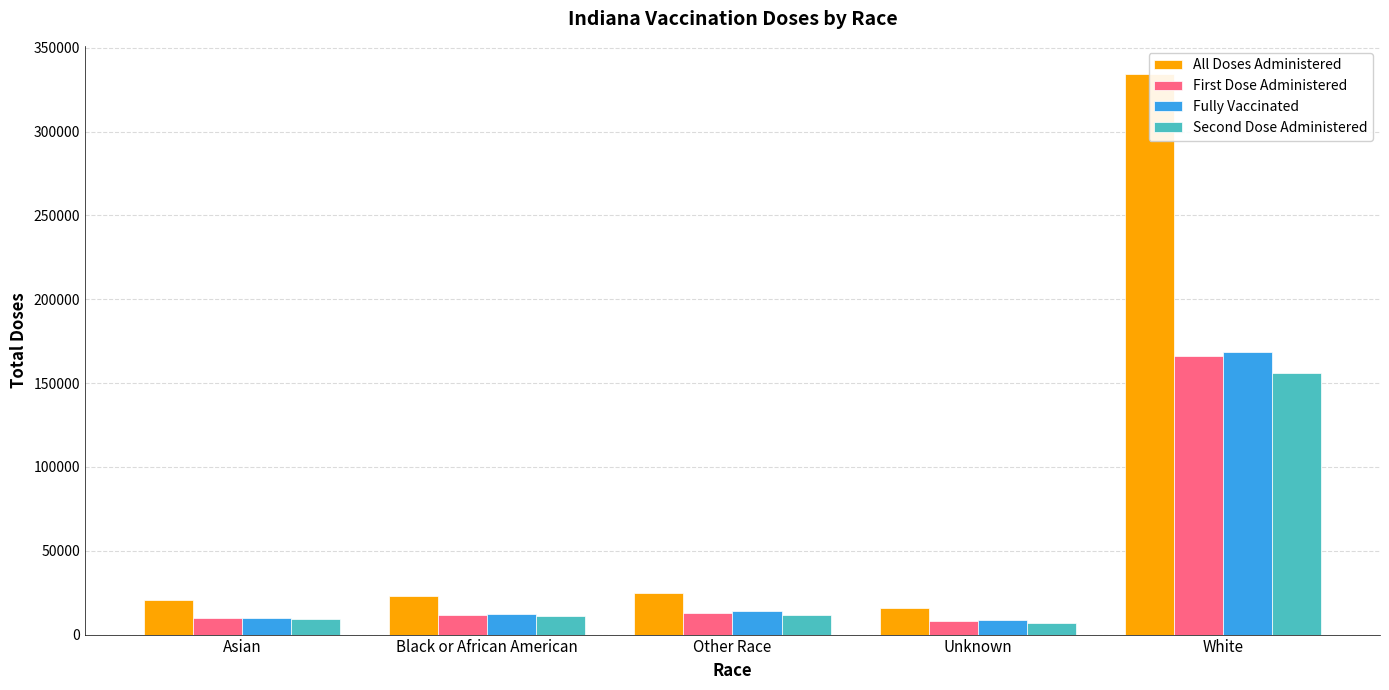

Rank the categories by All Doses Administered value from lowest to highest.

Unknown, Asian, Black or African American, Other Race, White